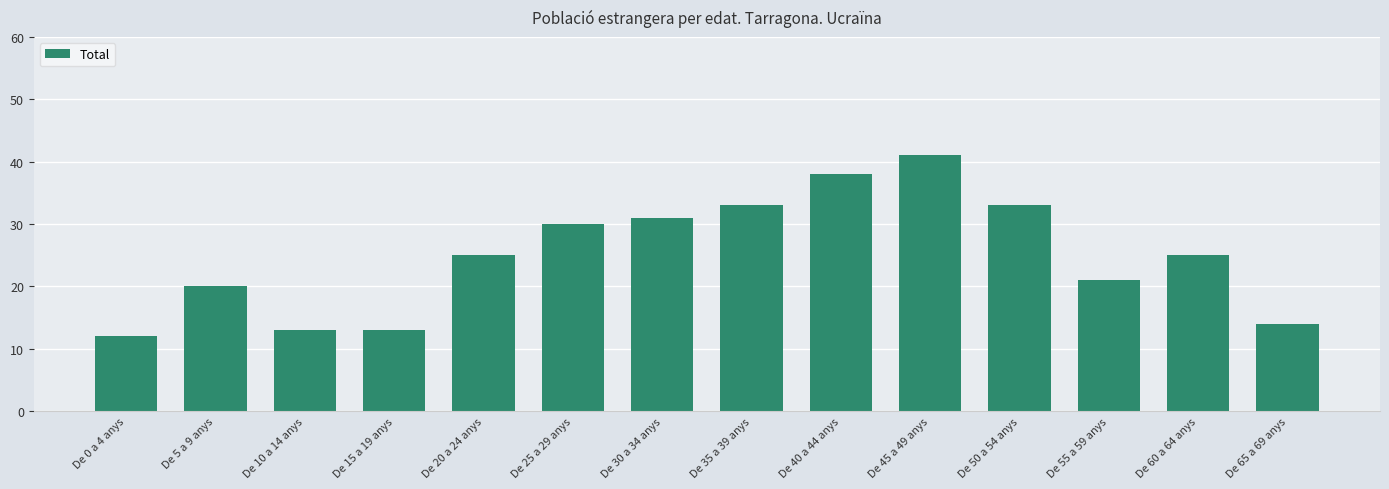

Is it true that the value at De 45 a 49 anys is 57?

False